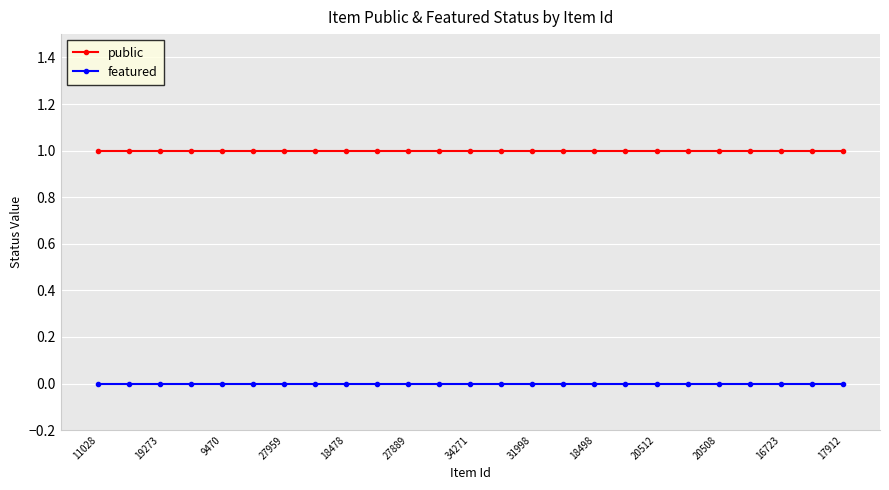

List the series in order of their overall mean, lowest first.

featured, public